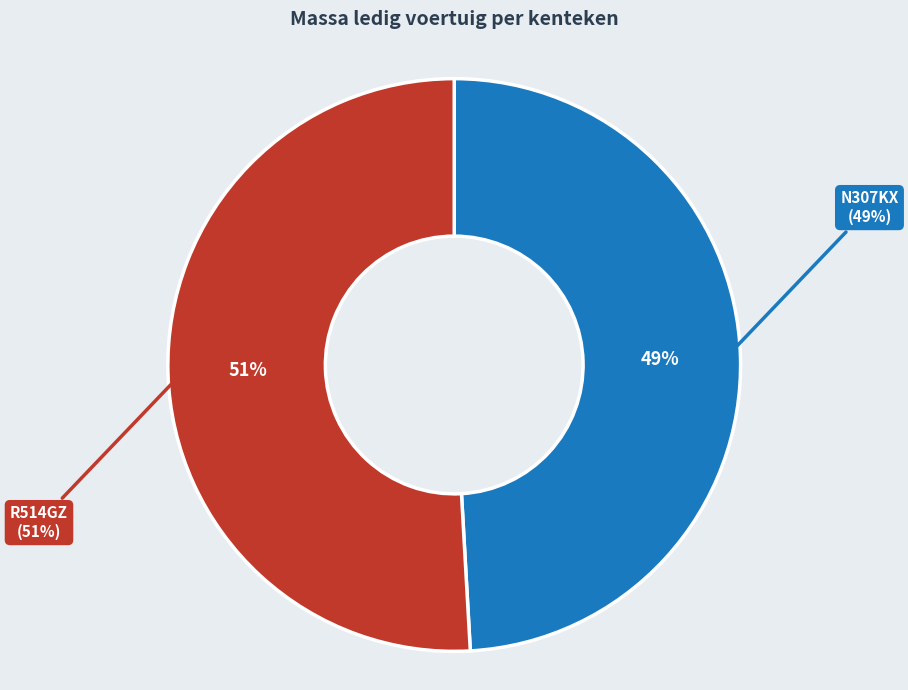

To the nearest percent, what percentage of the pie is R514GZ?

51%